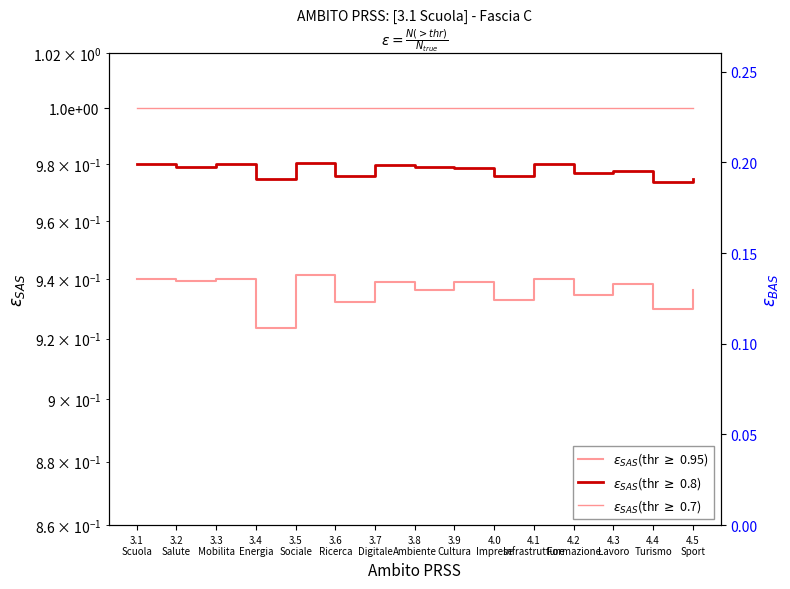

Rank the series by their average value, from lowest to highest.

$\varepsilon_{SAS}$(thr $\geq$ 0.95), $\varepsilon_{SAS}$(thr $\geq$ 0.8), $\varepsilon_{SAS}$(thr $\geq$ 0.7)